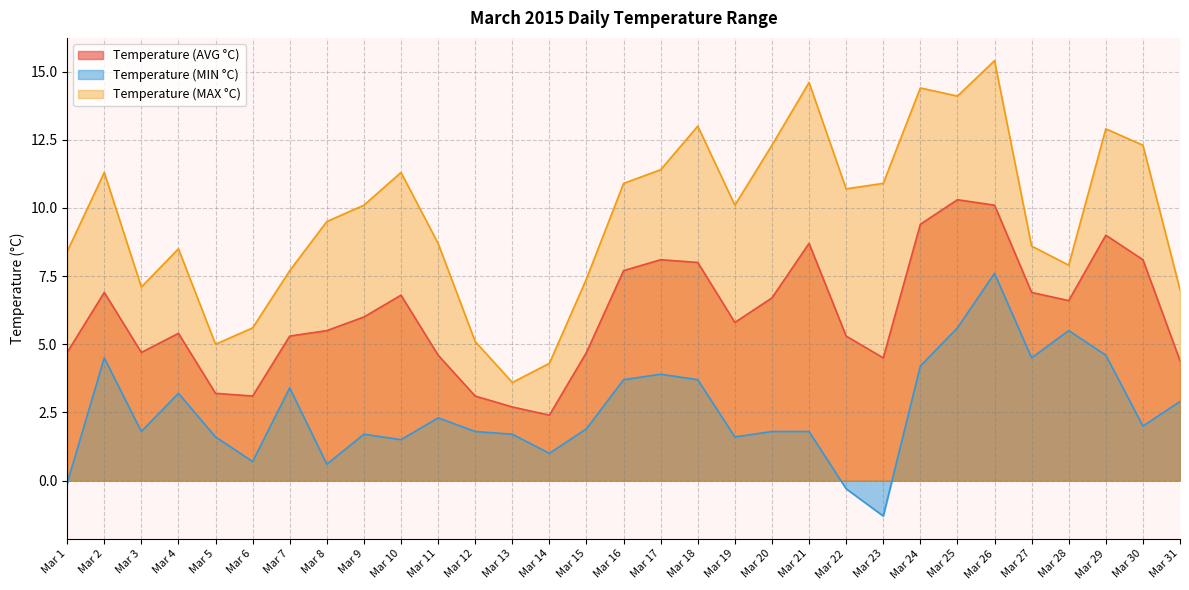

Where is the first local minimum for Temperature (MAX °C)?

Mar 3